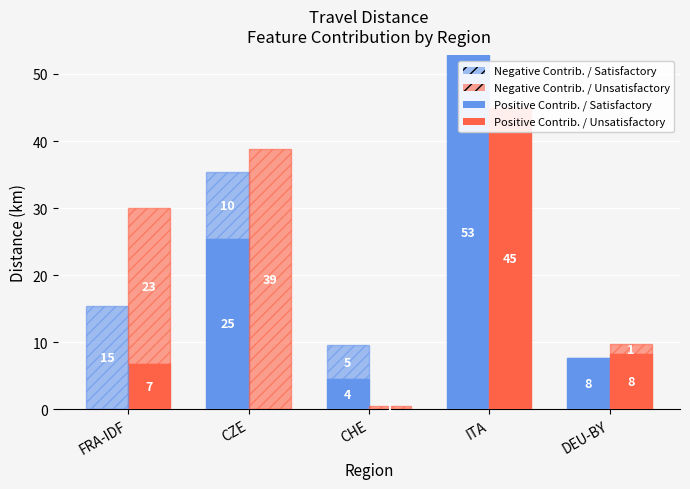

Which series has the largest total across all categories?

Positive Contrib. / Satisfactory